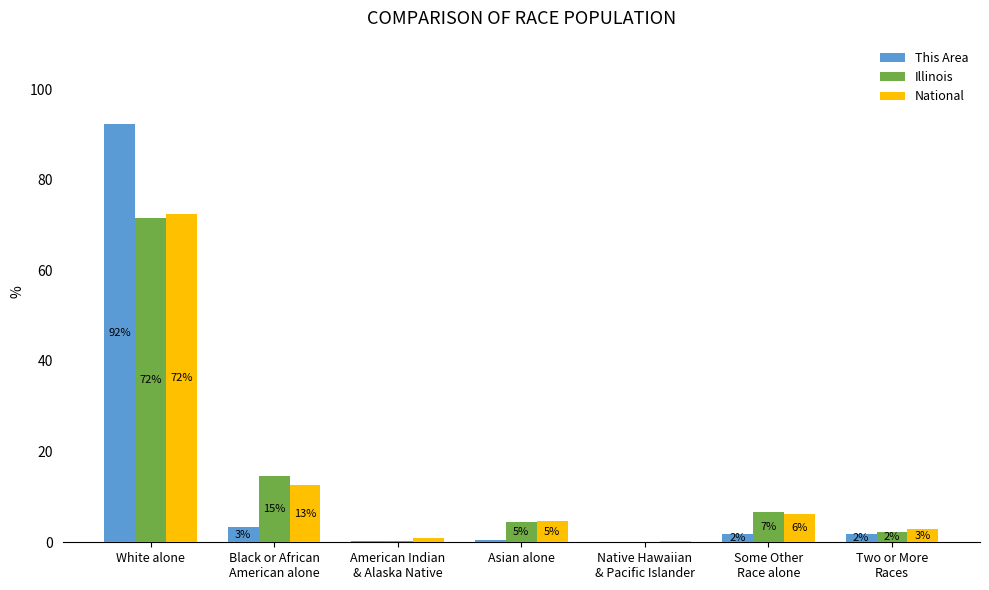

How many groups of bars are there?

7